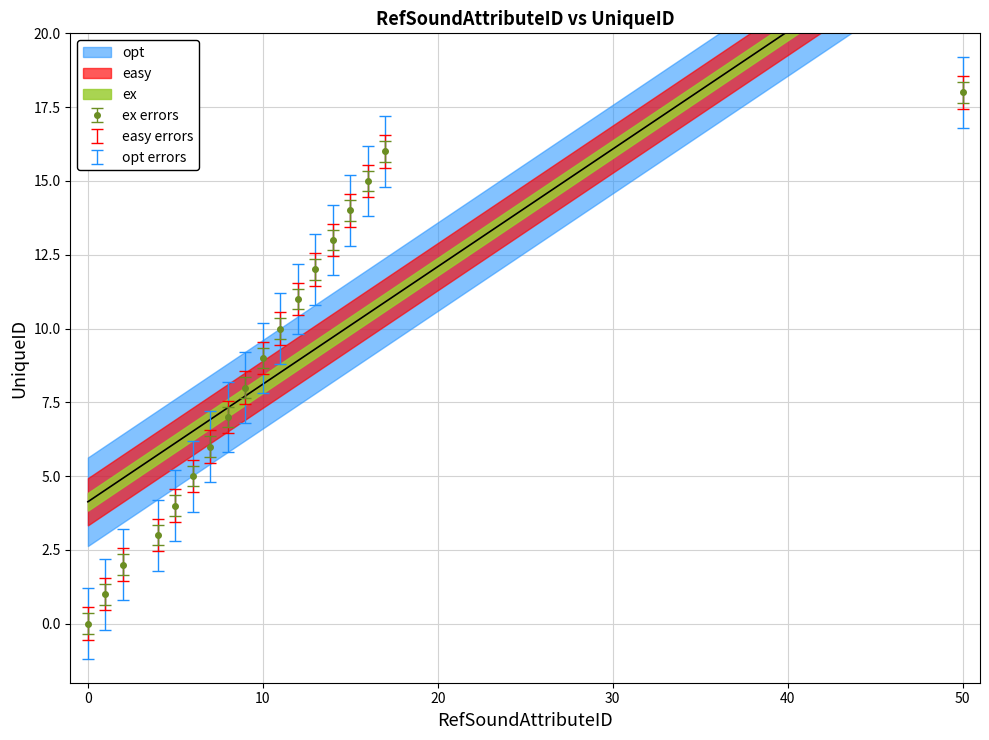

True or false: ex errors has more than 2 interior local peaks.

False